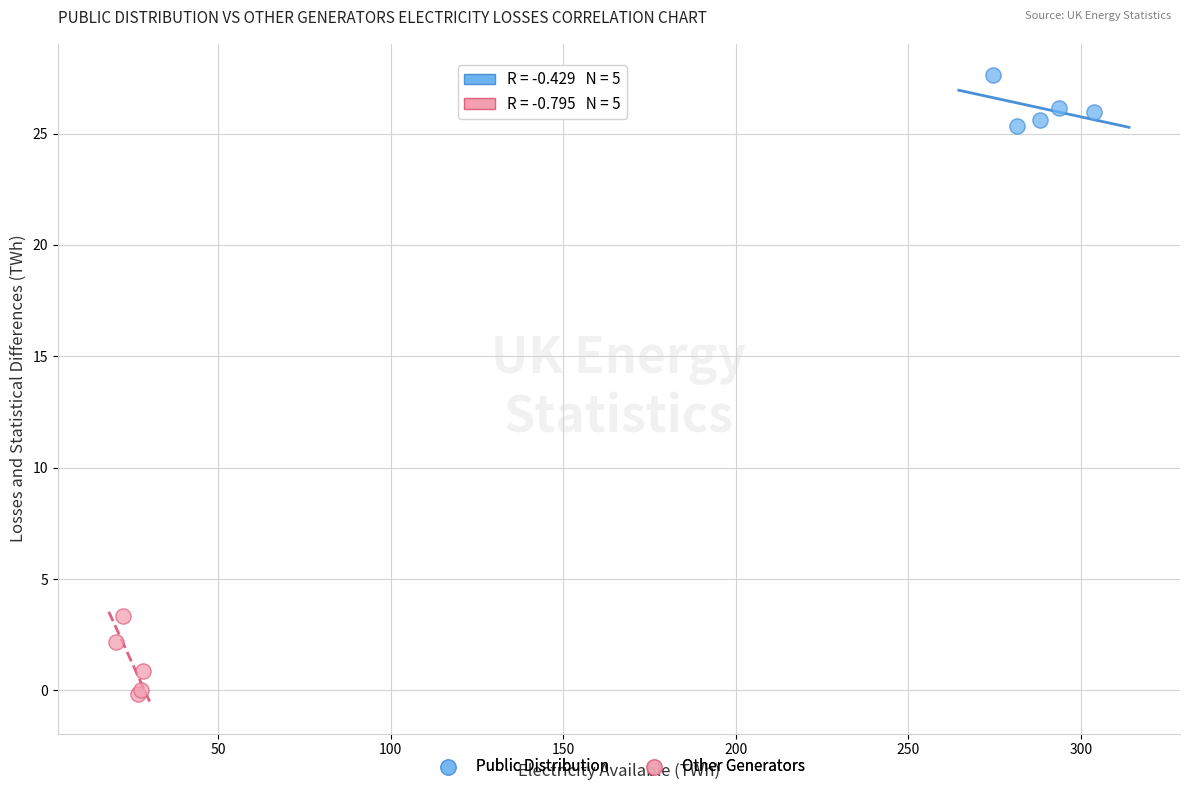

What are all the series names shown in the legend?

Public Distribution, Other Generators